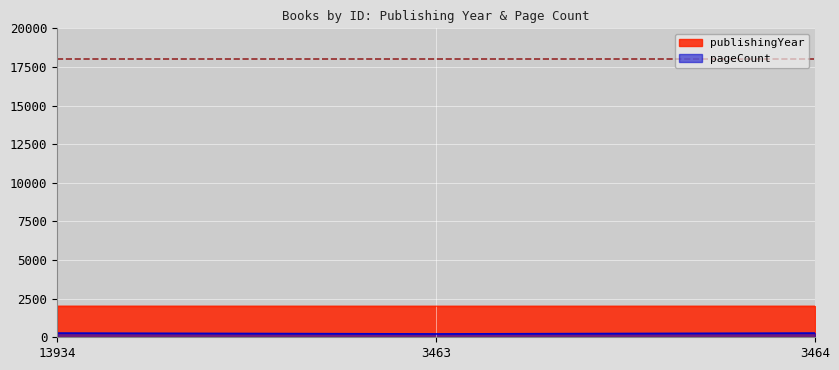

Reading left to right, what are all the values shown in this chart?

publishingYear: 2016	2014	2015
pageCount: 272	216	272